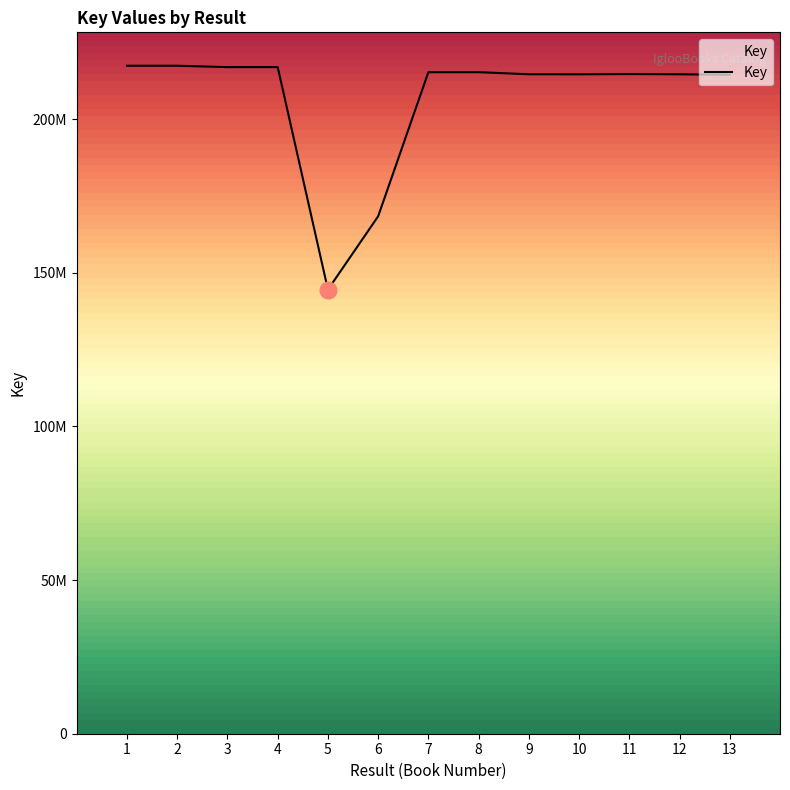

Is it true that the value at 13 is 214439545?

True